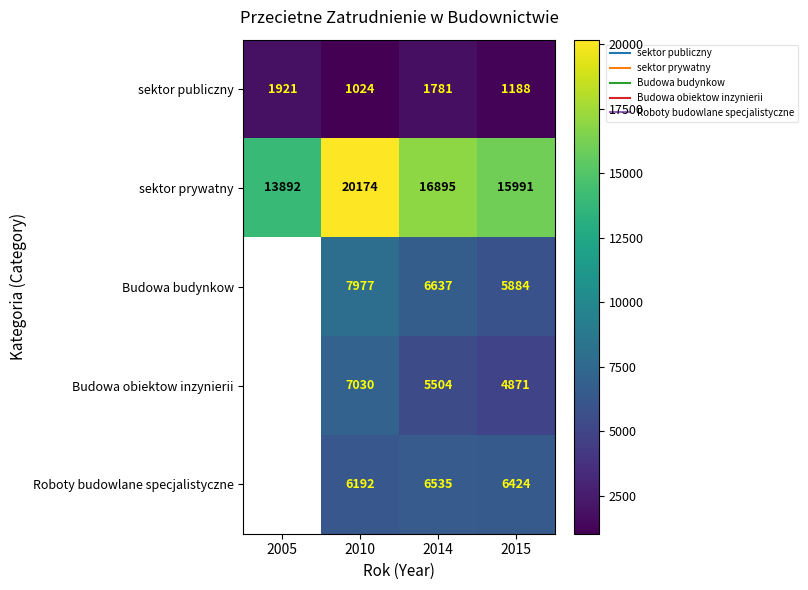

Which label corresponds to the smallest value in the chart?

2010